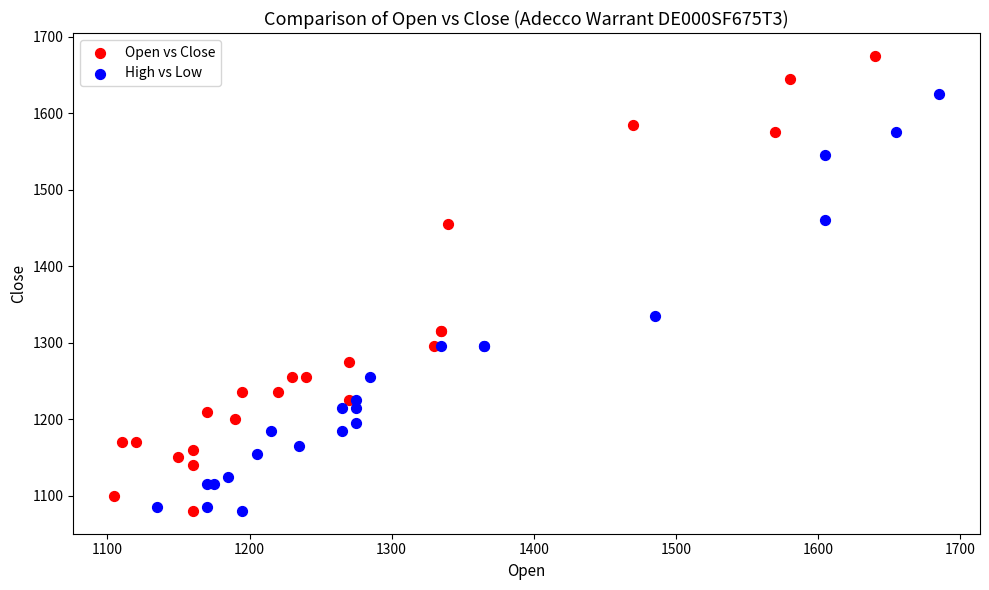

Which series contains the highest Y value?

Open vs Close